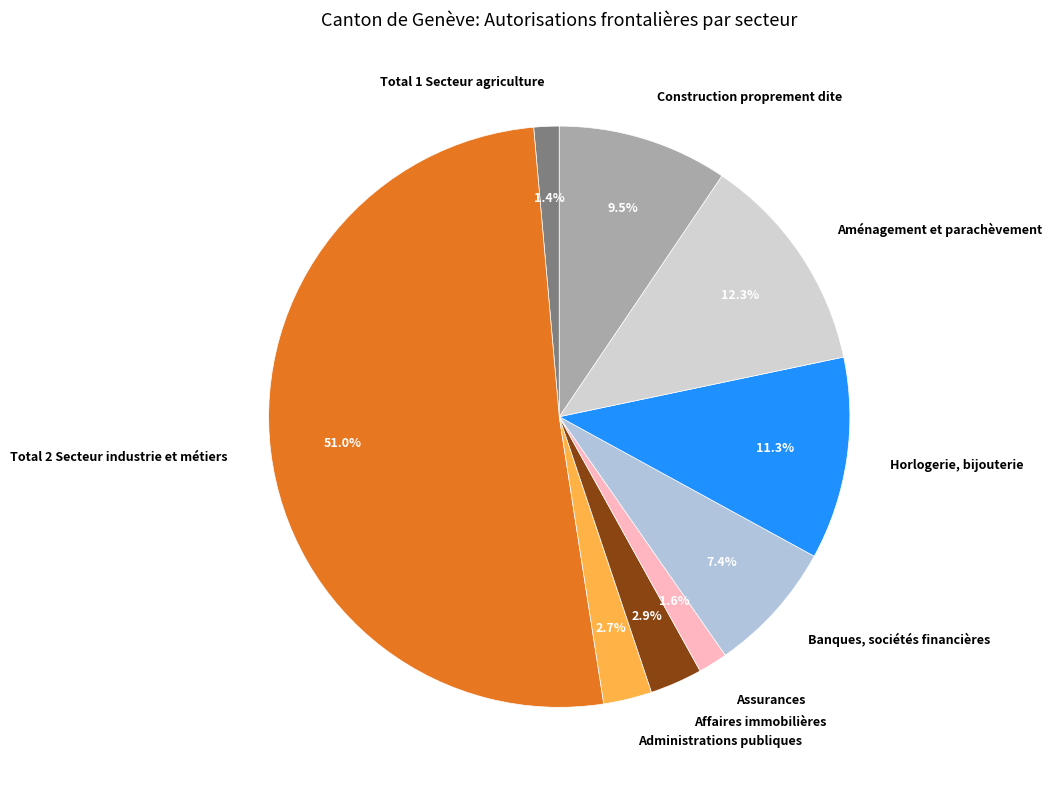

Is it true that Assurances is 2% of the pie?

True